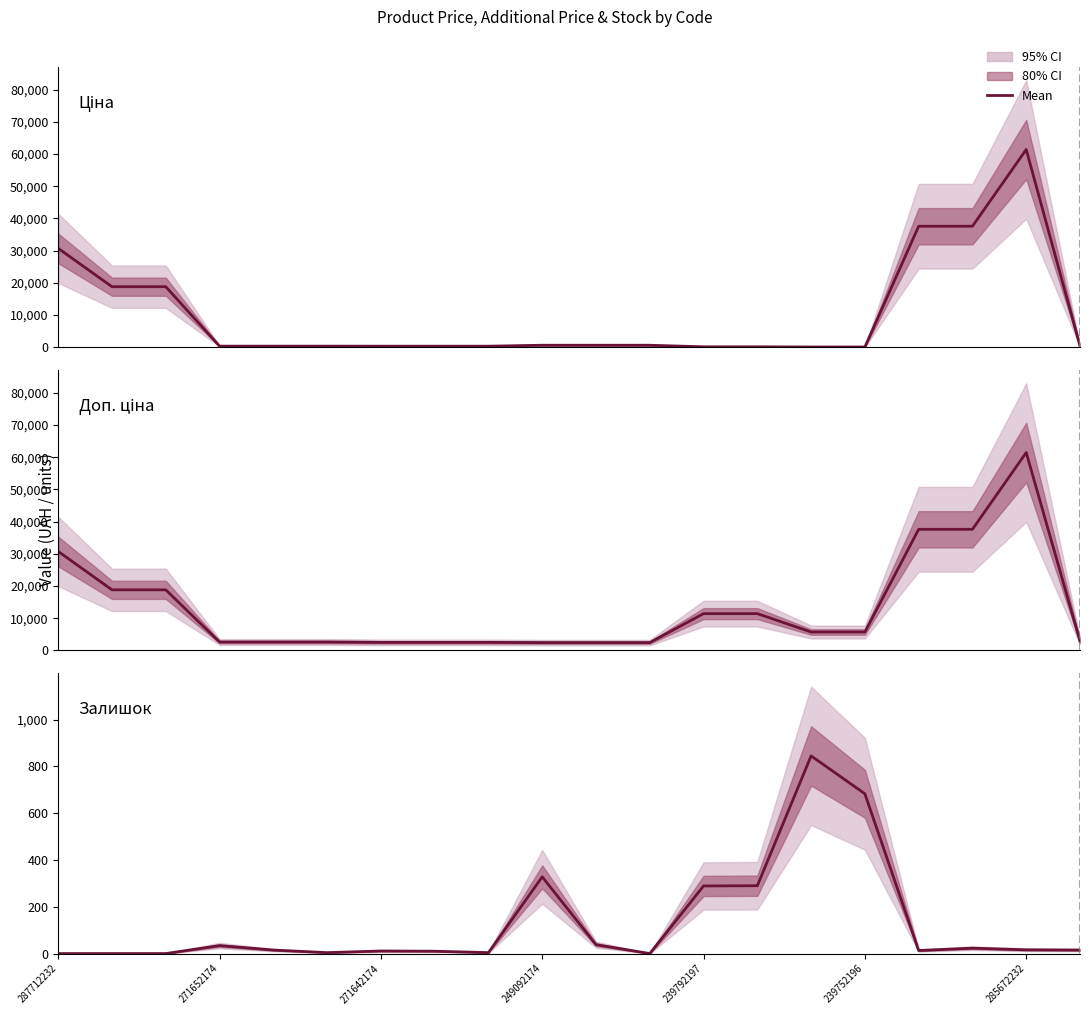

In Залишок, how many points are higher than both neighbors (excluding endpoints)?

5